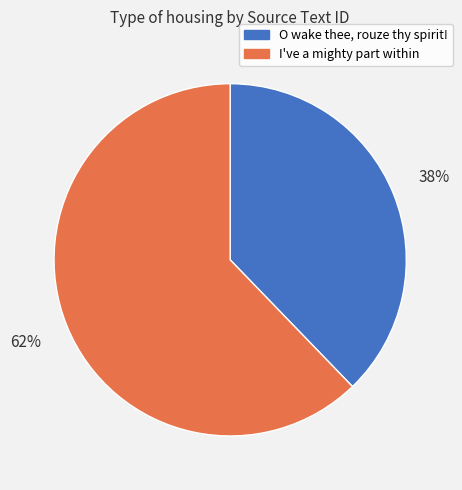

Does any single category account for the majority?

Yes